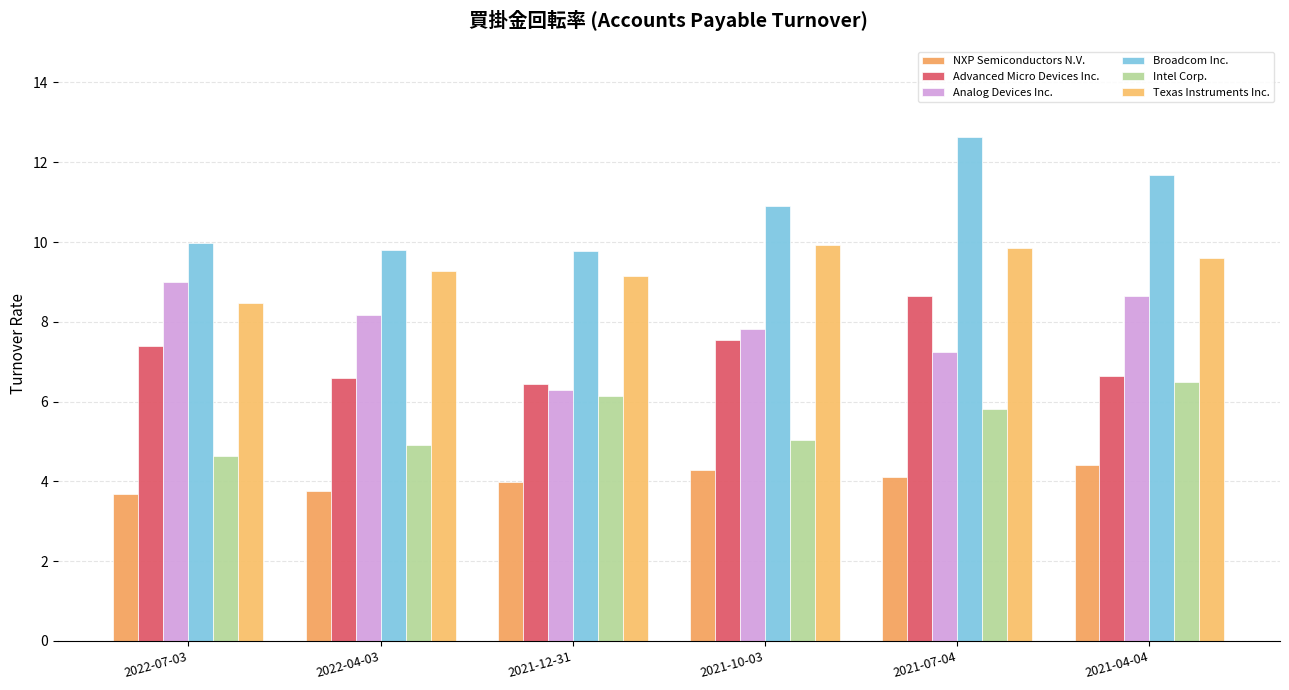

Where does the Analog Devices Inc. series first go above 8?

2022-07-03